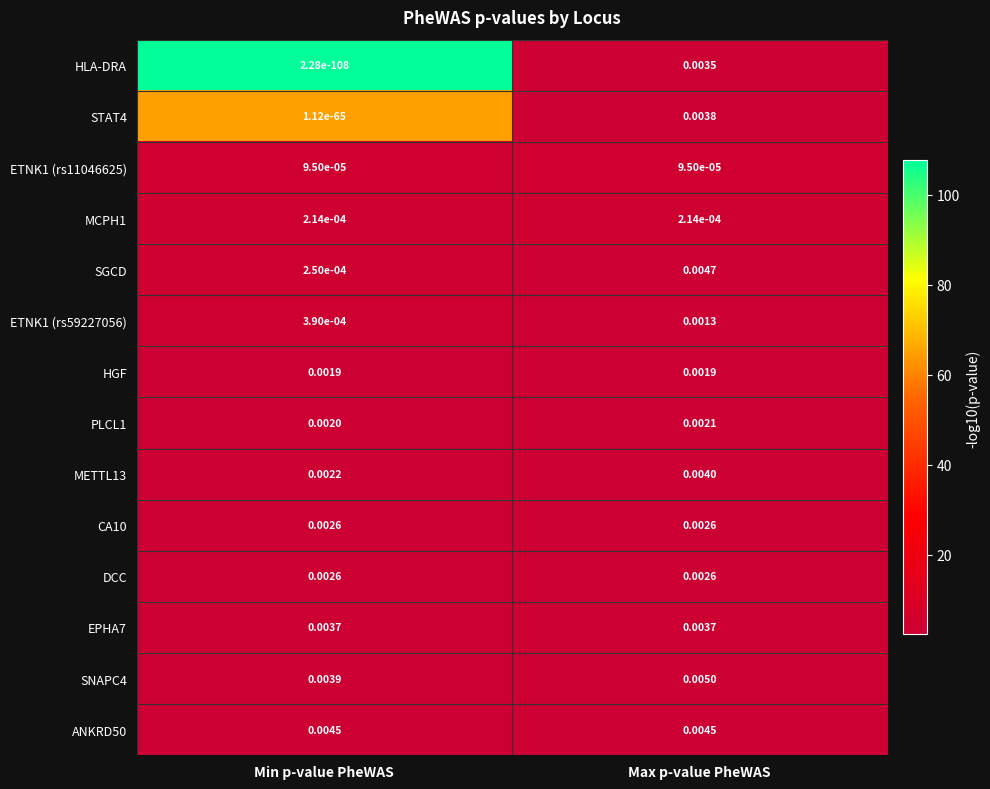

At which category is the sum across all series the highest?

Min p-value PheWAS